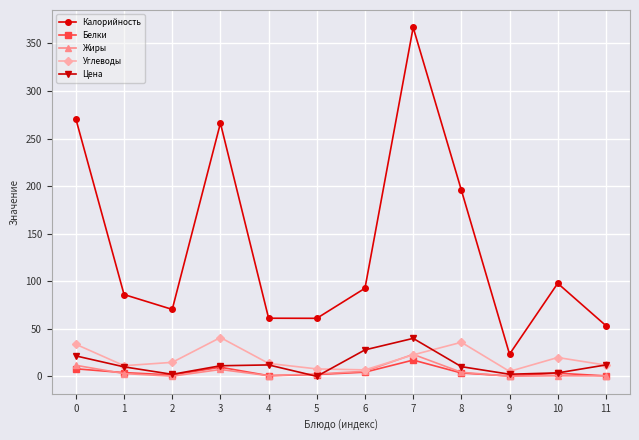

What is the total value across all series at 8?

249.6